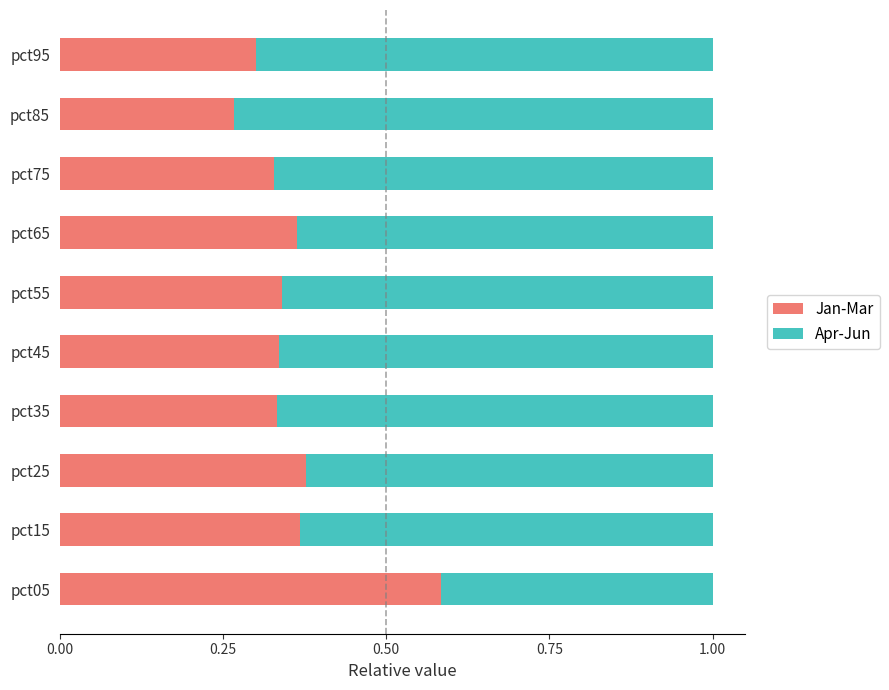

What is the total value across all series at pct25?

1.0